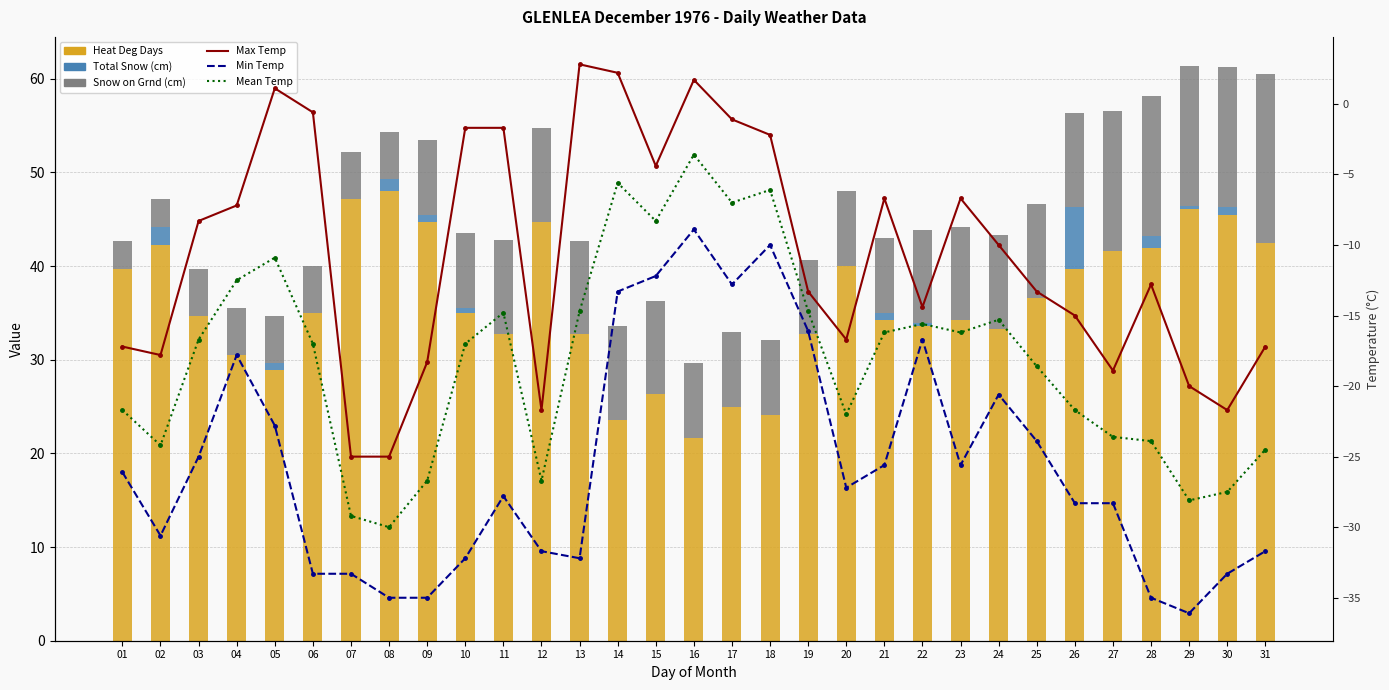

At how many categories does at least one series exceed -6?

31